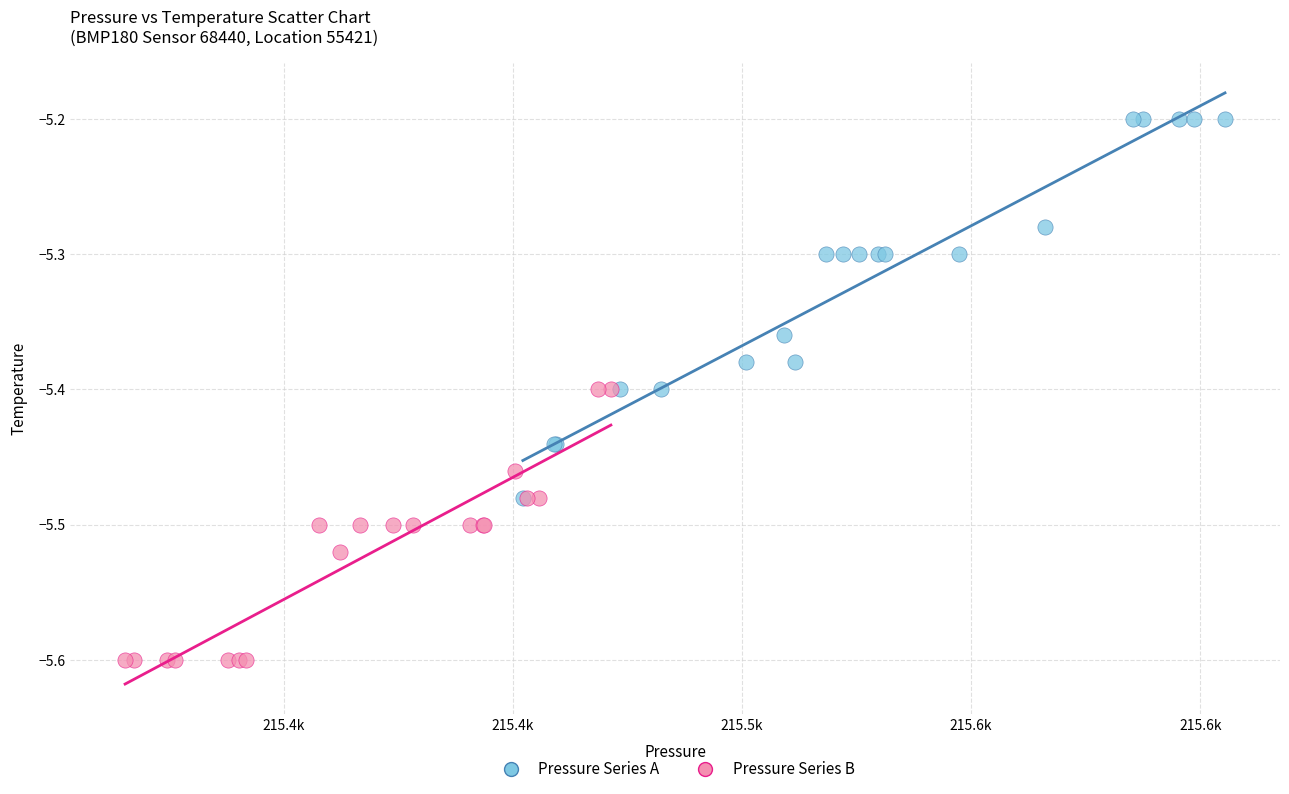

What are all the series names shown in the legend?

Pressure Series A, Pressure Series B